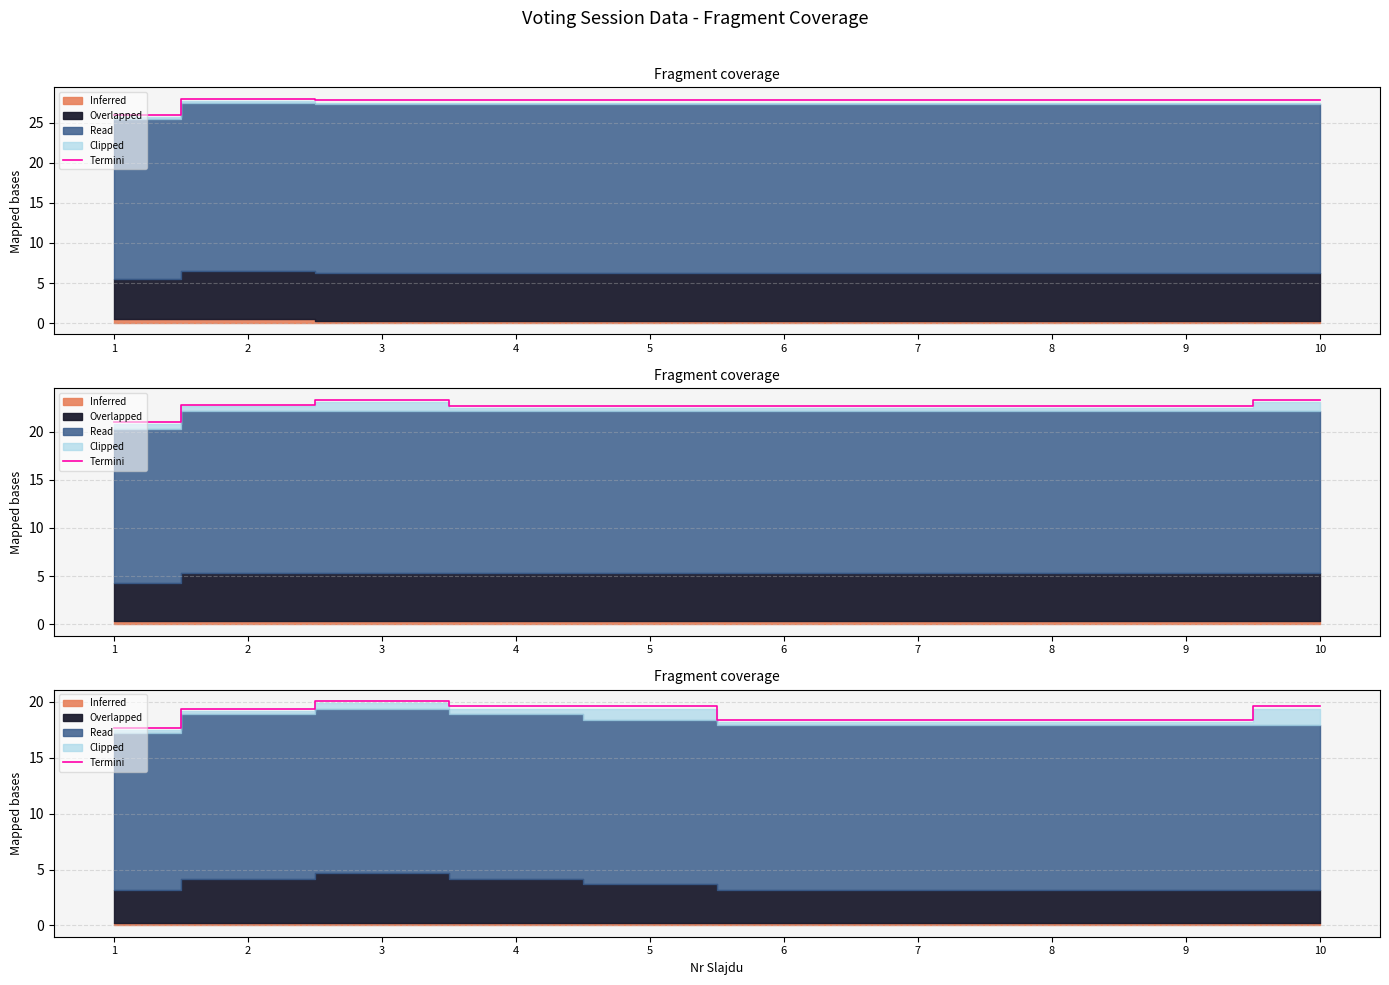

Between 2 and 5, which is larger?

5